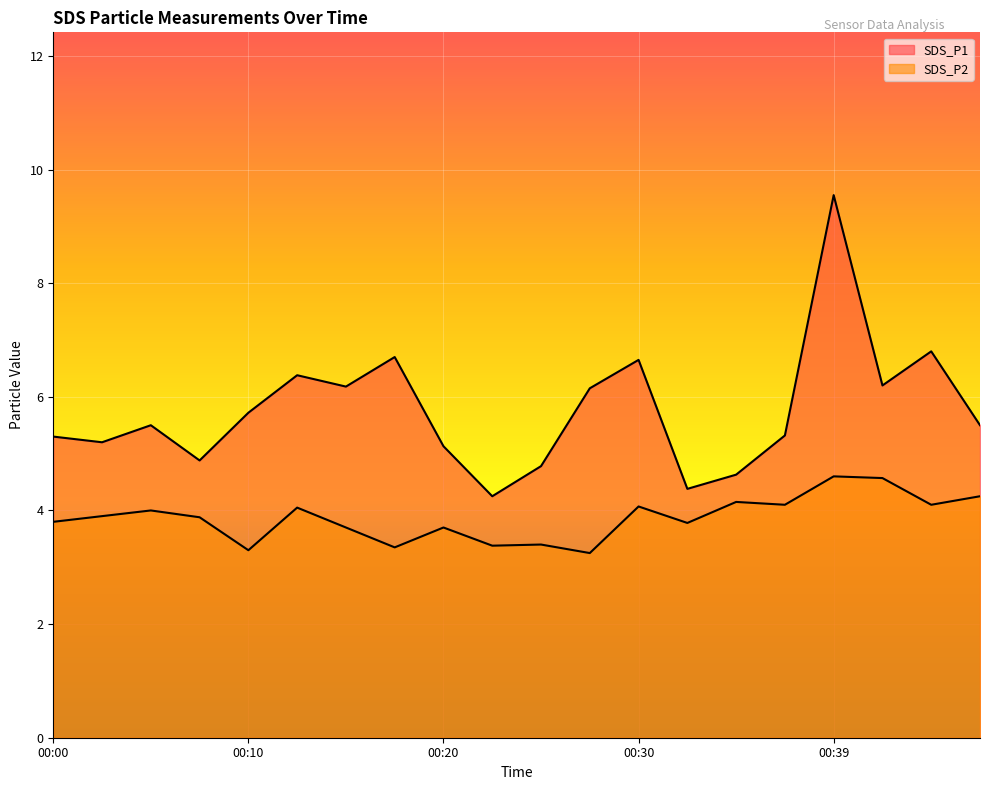

Is the value of SDS_P2 at 00:10 greater than the value of SDS_P1 at 00:05?

No